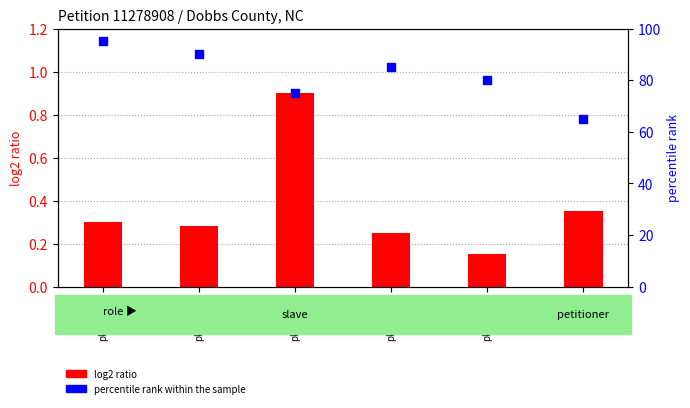

Is the value of percentile rank within the sample at pk143827 greater than the value of log2 ratio at pk143825?

Yes